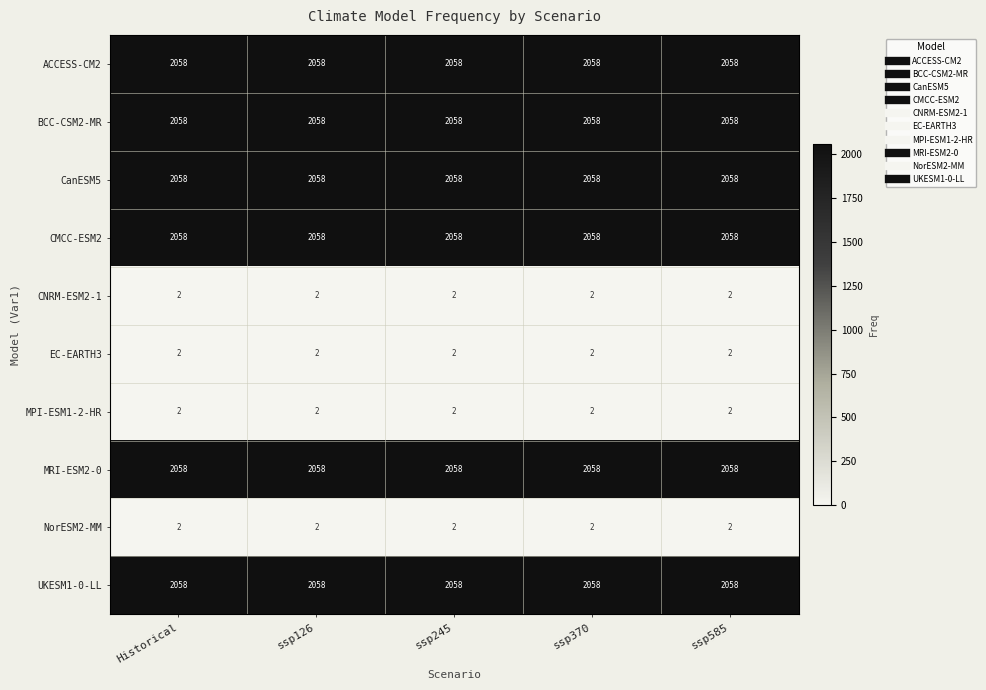

At how many categories does at least one series exceed 1592?

5